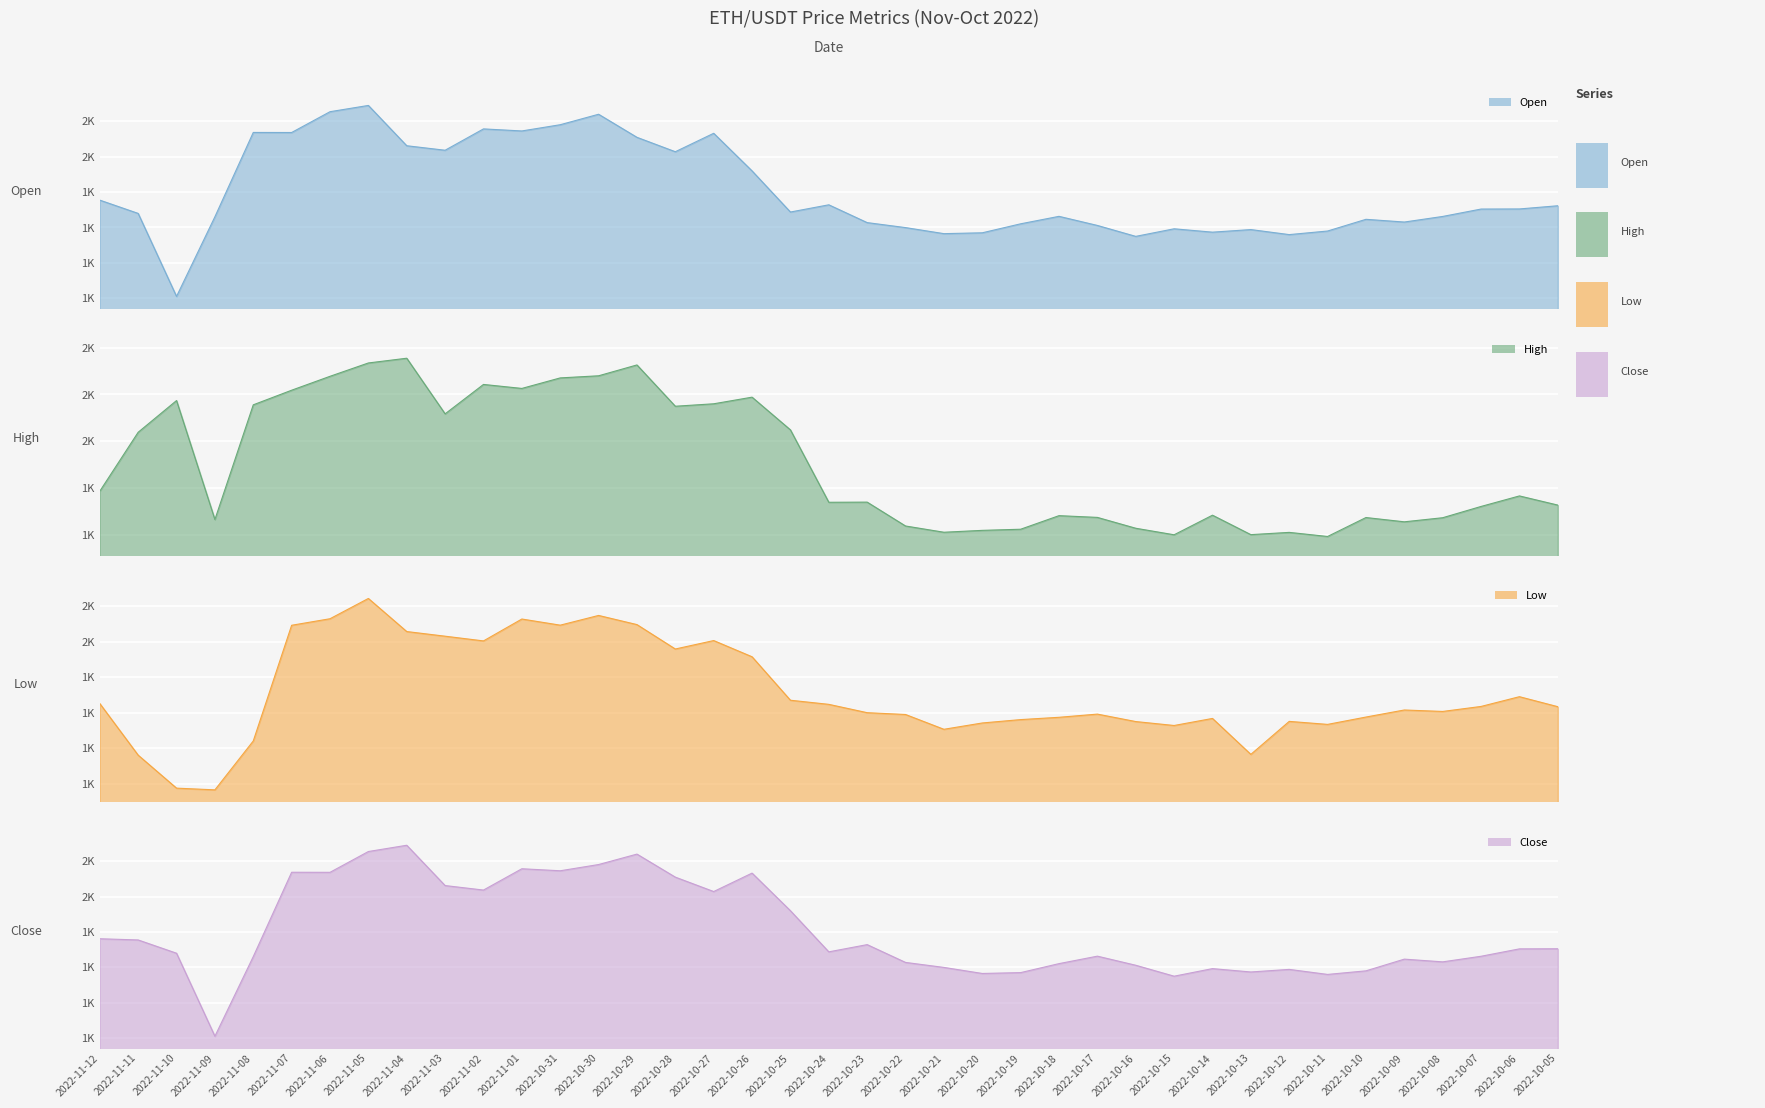

What is the highest value of the high series?

1677.2